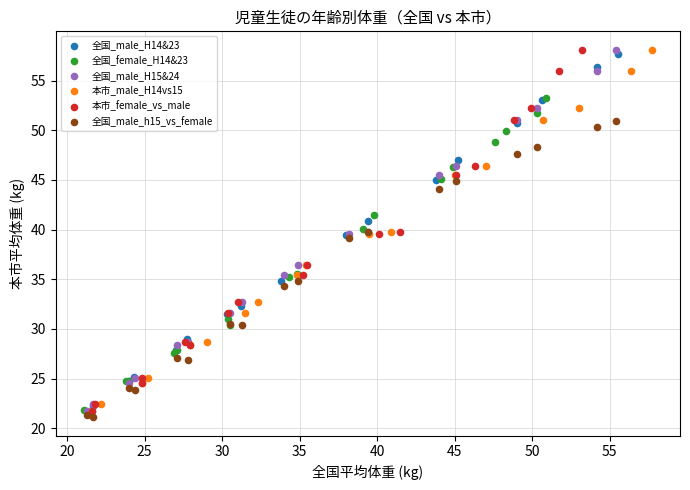

Which series reaches the minimum Y coordinate?

全国_male_h15_vs_female